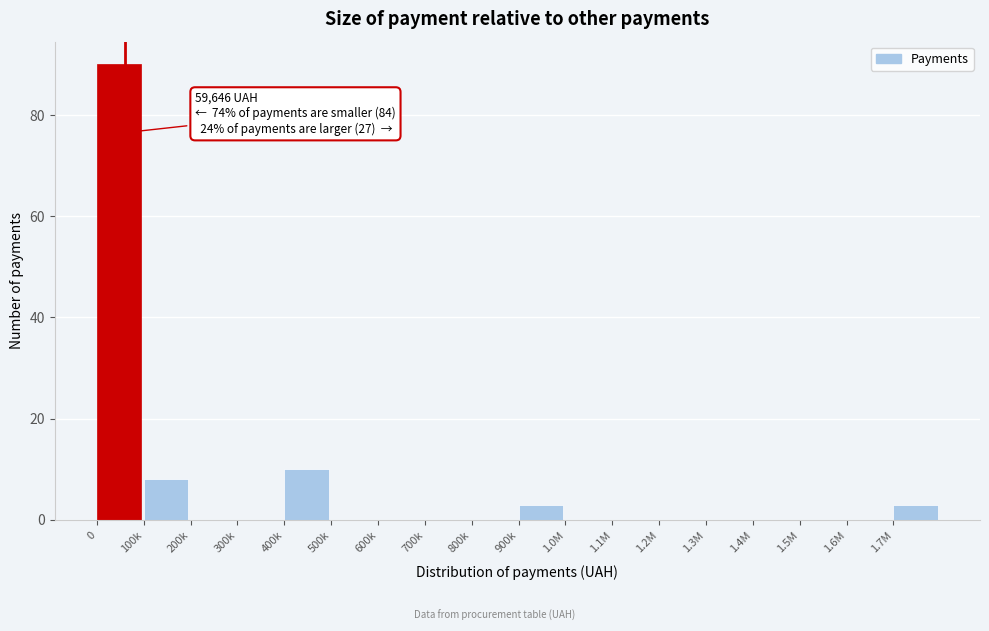

Reading left to right, transcribe all the data shown in this chart.

0=90	100k=8	200k=0	300k=0	400k=10	500k=0	600k=0	700k=0	800k=0	900k=3	1.0M=0	1.1M=0	1.2M=0	1.3M=0	1.4M=0	1.5M=0	1.6M=0	1.7M=3